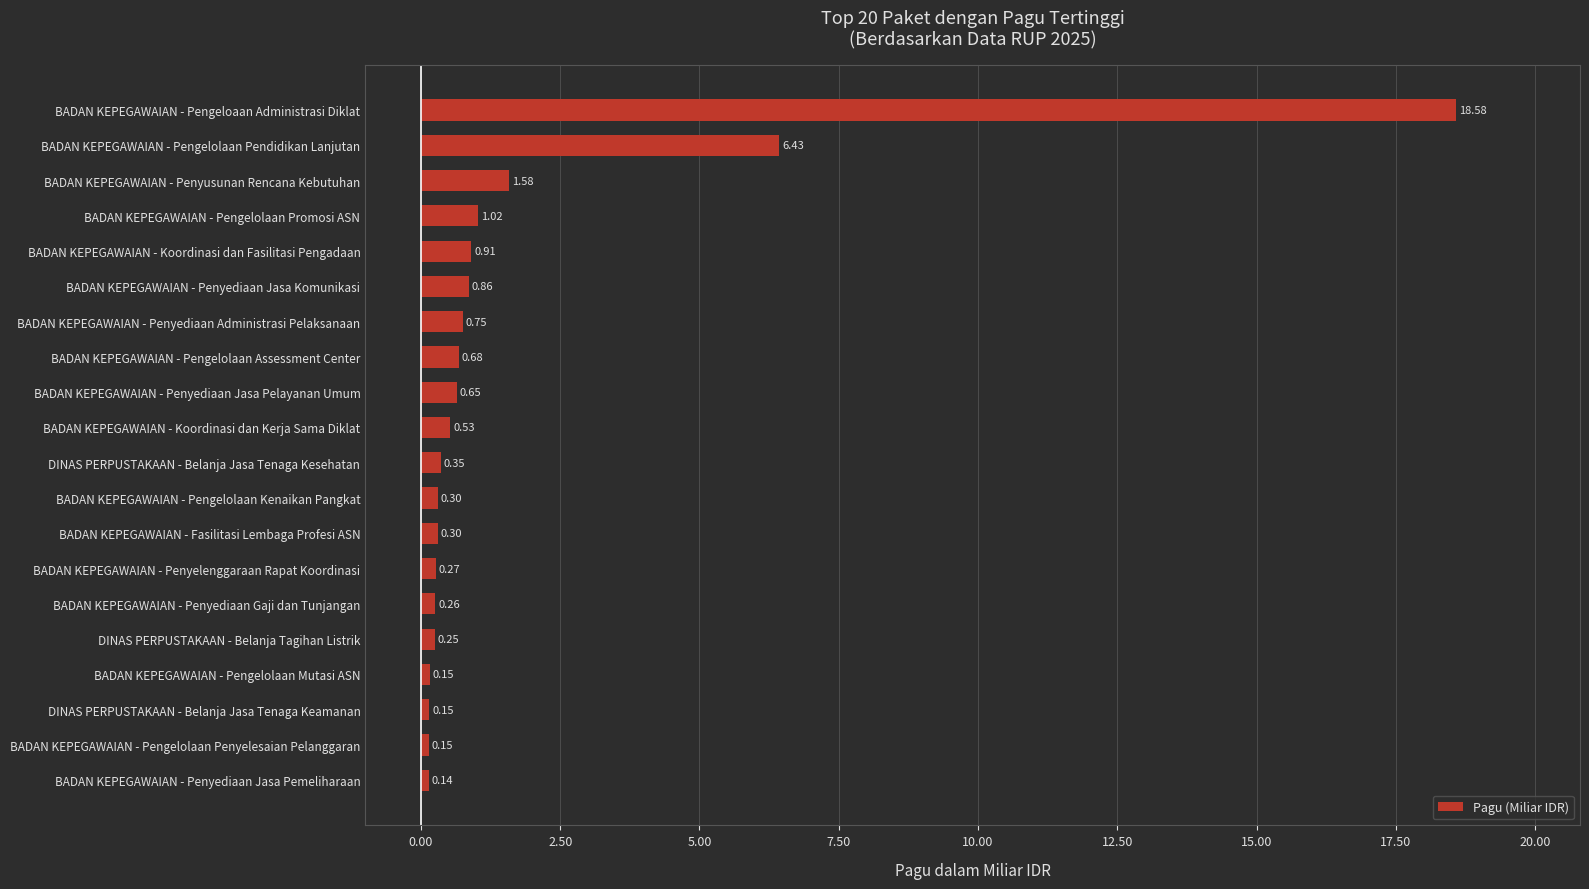

Which category has the lowest value across all series?

BADAN KEPEGAWAIAN - Penyediaan Jasa Pemeliharaan